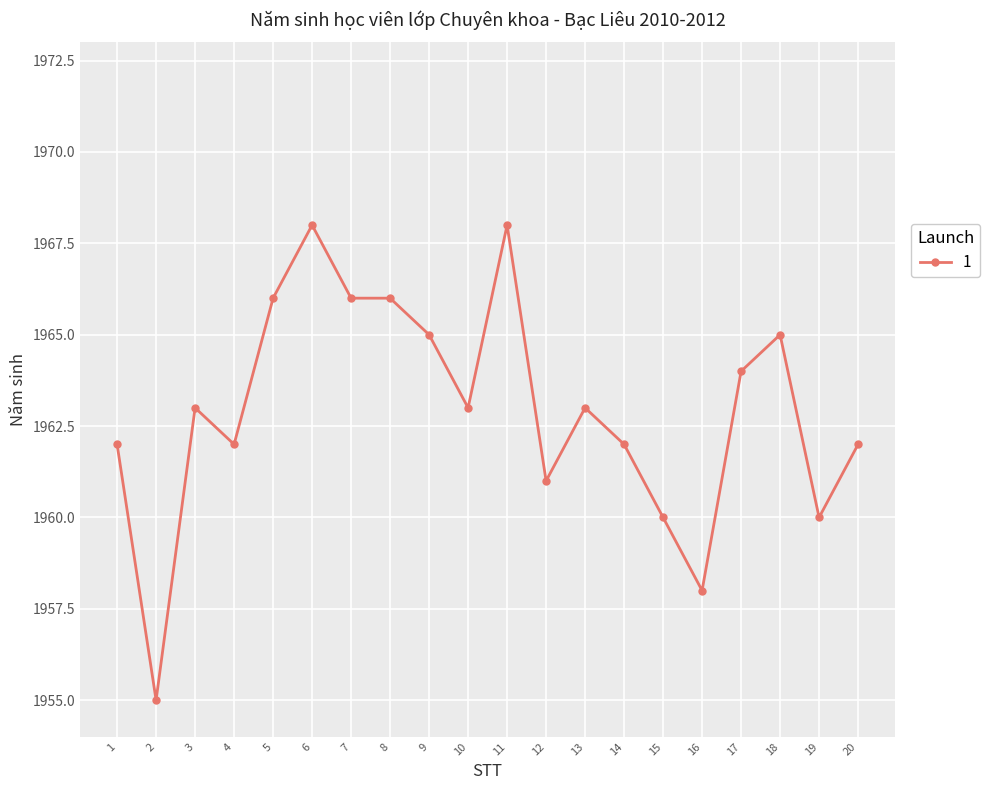

What is the average value?

1963